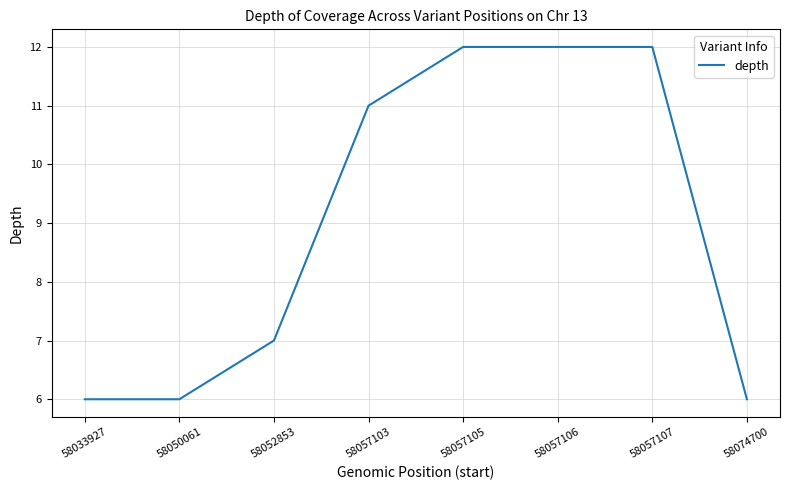

What is the greatest value displayed?

12